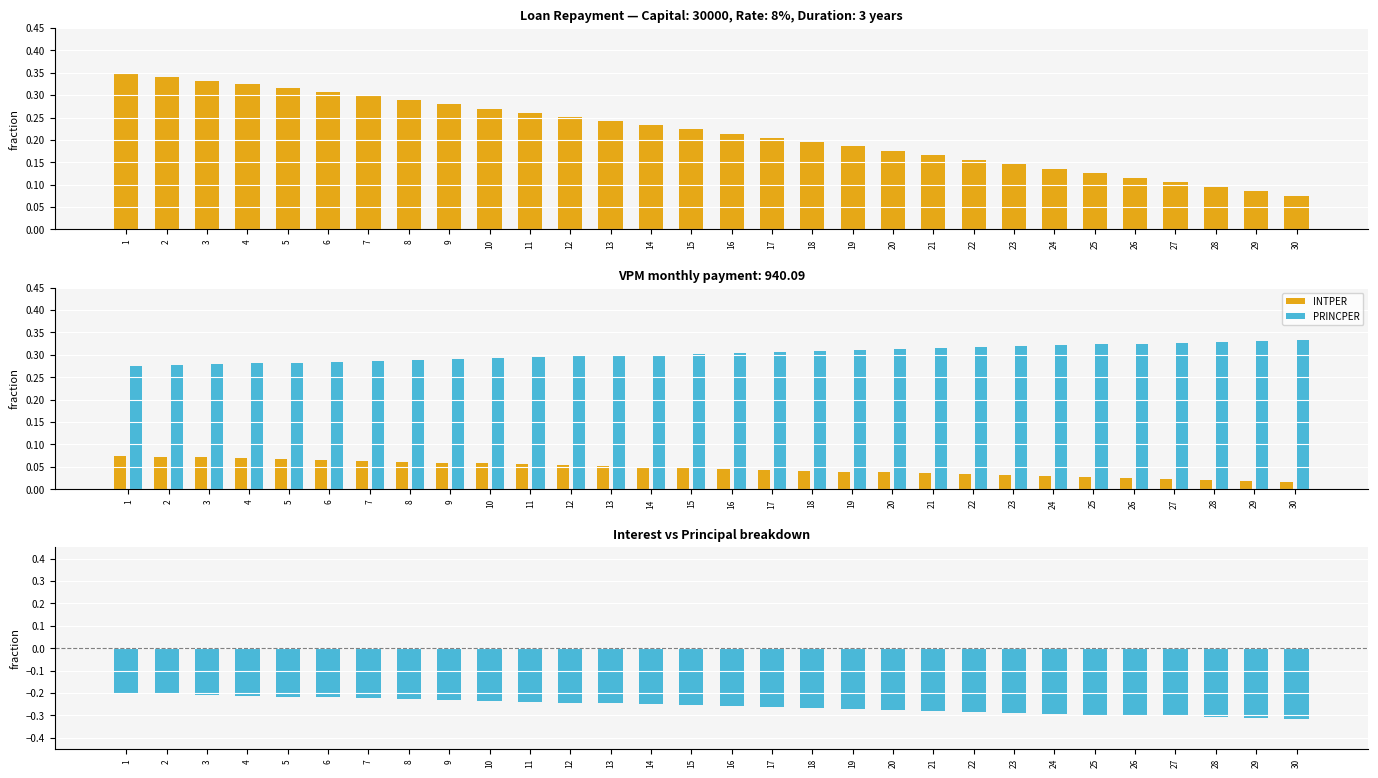

Reading right to left, transcribe all the data shown in this chart.

INTPER: 30=0.0	29=0.0	28=0.0	27=0.0	26=0.0	25=0.0	24=0.0	23=0.0	22=0.0	21=0.0	20=0.0	19=0.0	18=0.0	17=0.0	16=0.0	15=0.0	14=0.0	13=0.1	12=0.1	11=0.1	10=0.1	9=0.1	8=0.1	7=0.1	6=0.1	5=0.1	4=0.1	3=0.1	2=0.1	1=0.1
PRINCPER: 30=-0.3	29=-0.3	28=-0.3	27=-0.3	26=-0.3	25=-0.3	24=-0.3	23=-0.3	22=-0.3	21=-0.3	20=-0.3	19=-0.3	18=-0.3	17=-0.3	16=-0.3	15=-0.3	14=-0.3	13=-0.2	12=-0.2	11=-0.2	10=-0.2	9=-0.2	8=-0.2	7=-0.2	6=-0.2	5=-0.2	4=-0.2	3=-0.2	2=-0.2	1=-0.2